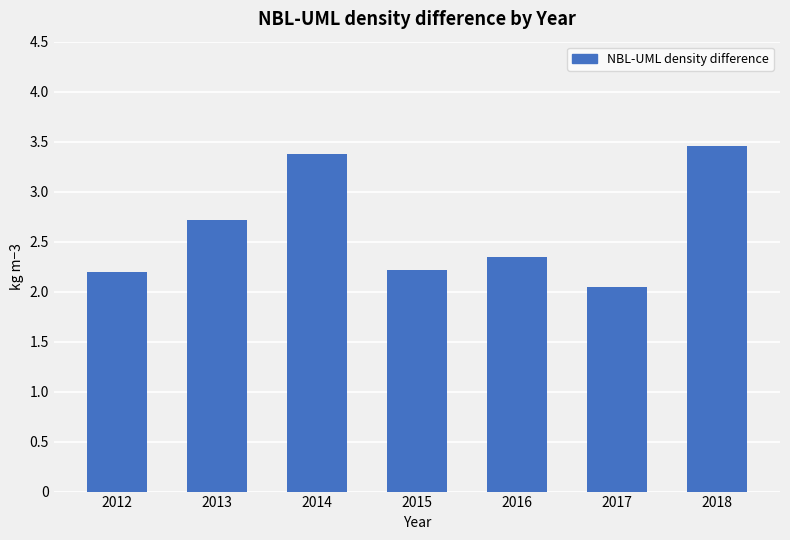

What is the change in value from 2016 to 2018?

+1.1